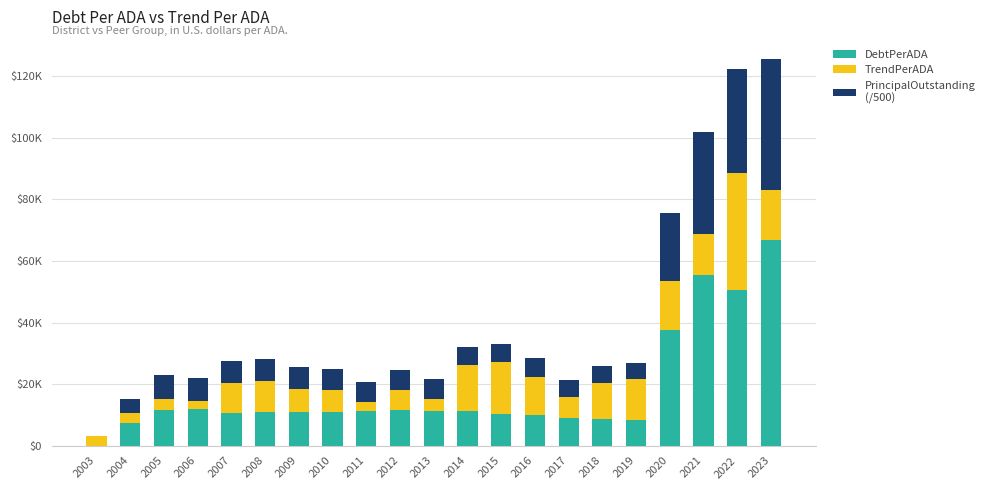

Are the bars horizontal?

No